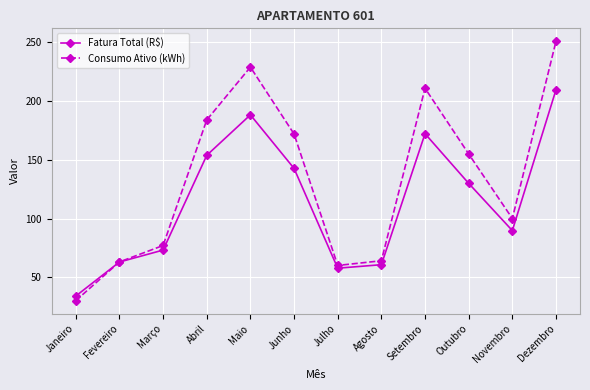

How many series are shown in this chart?

2